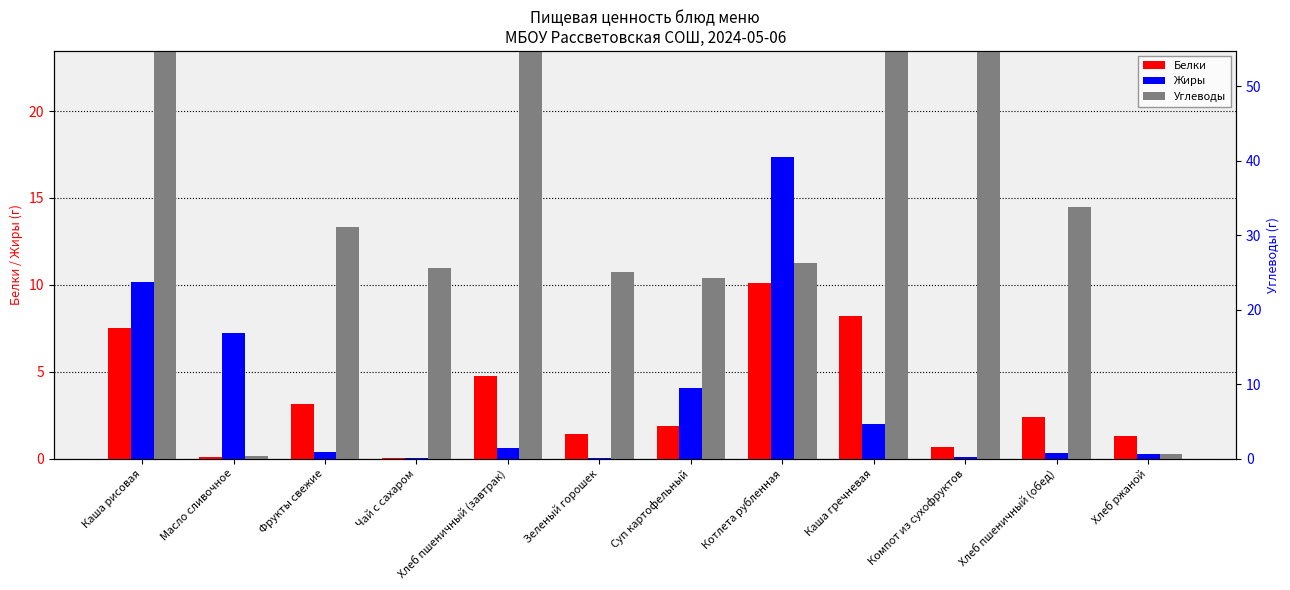

What is the sum of all Белки values?

41.6